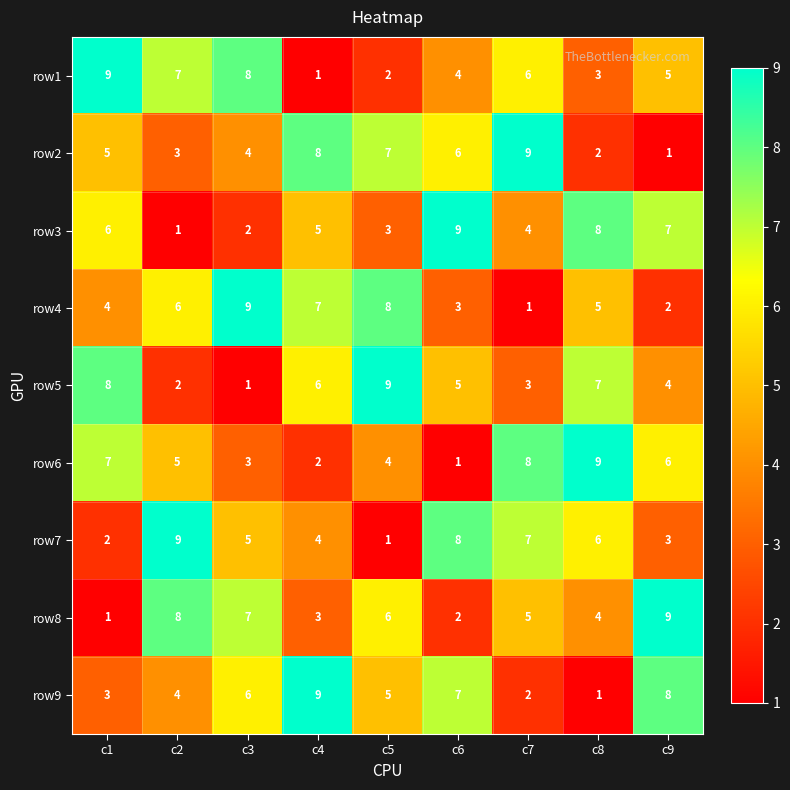

At c9, list the series in order from largest to smallest.

row8, row9, row3, row6, row1, row5, row7, row4, row2